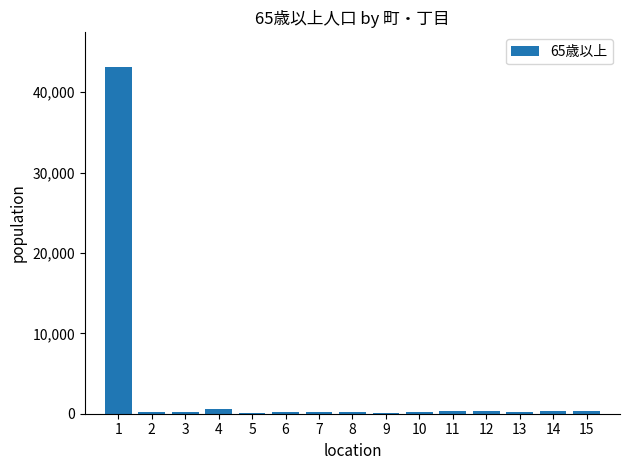

What is the sum of the values at 10 and 14?

540